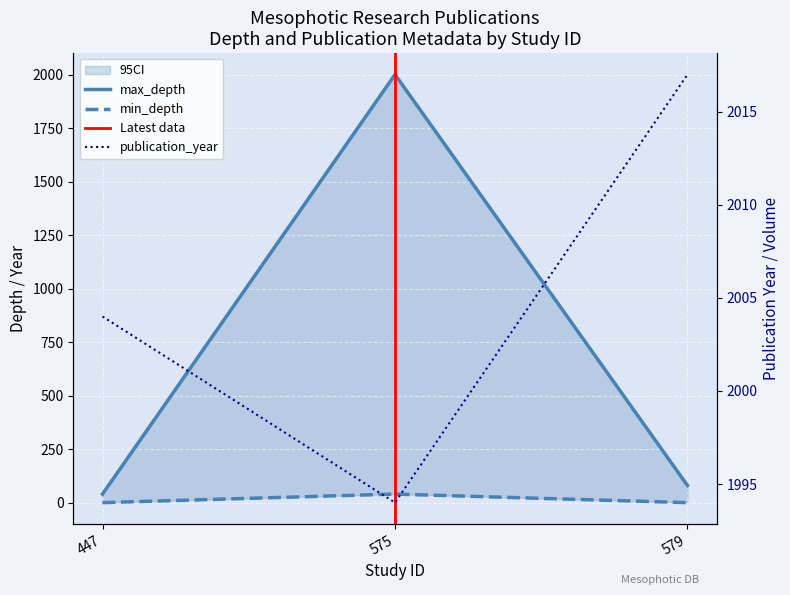

What is the total value across all series at 575?

4034